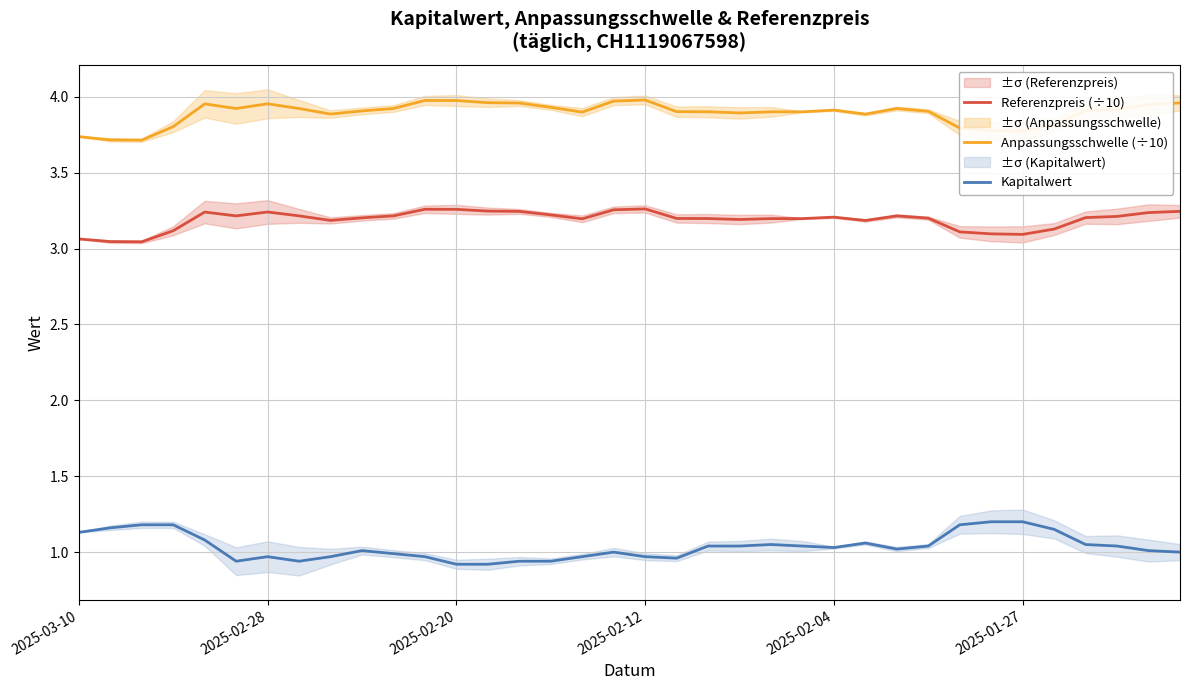

What is the maximum value for Anpassungsschwelle (÷10)?

4.0